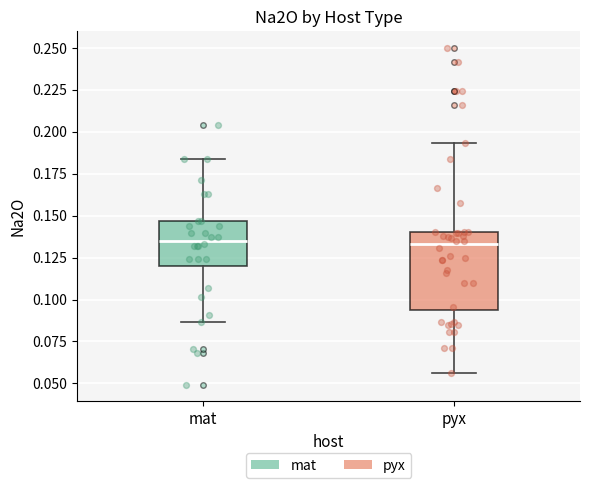

Which box is the tallest, from its lower edge to its upper edge?

pyx